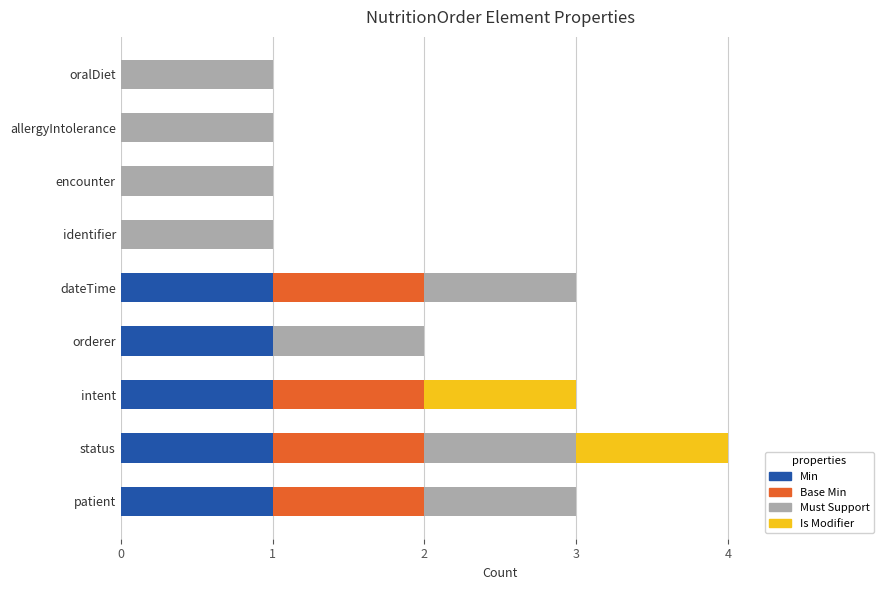

The Min series shows 0 at allergyIntolerance. True or false?

True